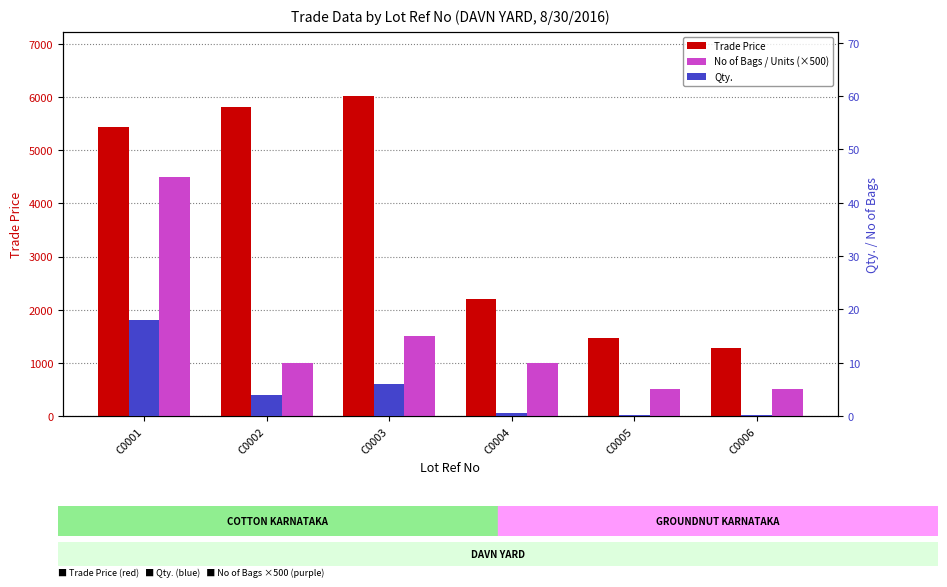

List the series in order of their overall mean, highest first.

Trade Price, No of Bags / Units (×500), Qty.